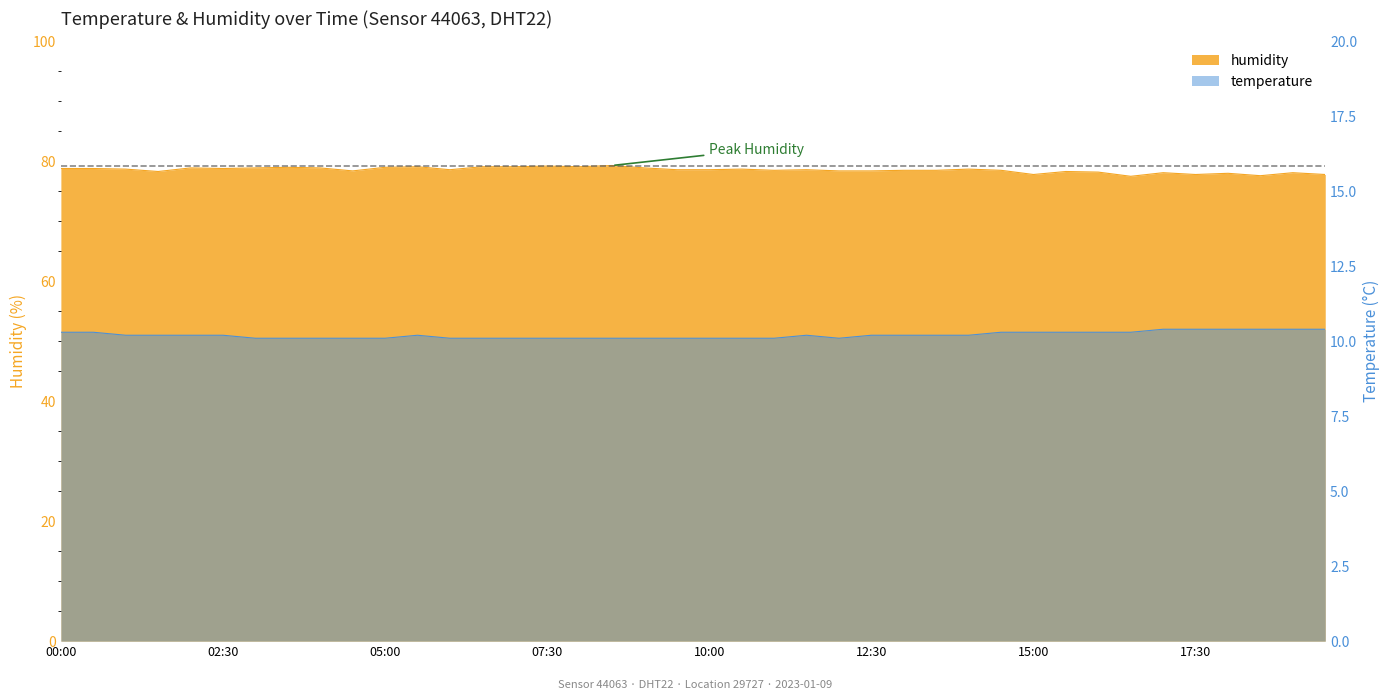

At which category does temperature reach its first local valley?

12:00